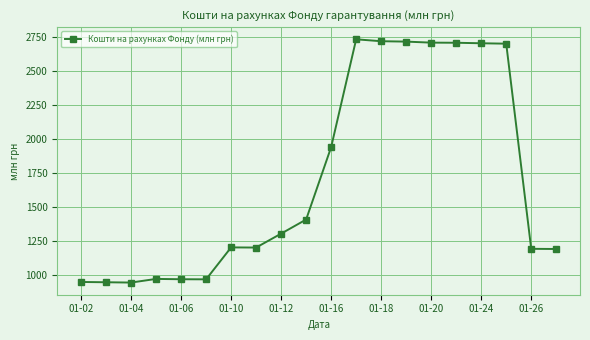

What is the smallest value displayed?

942.8